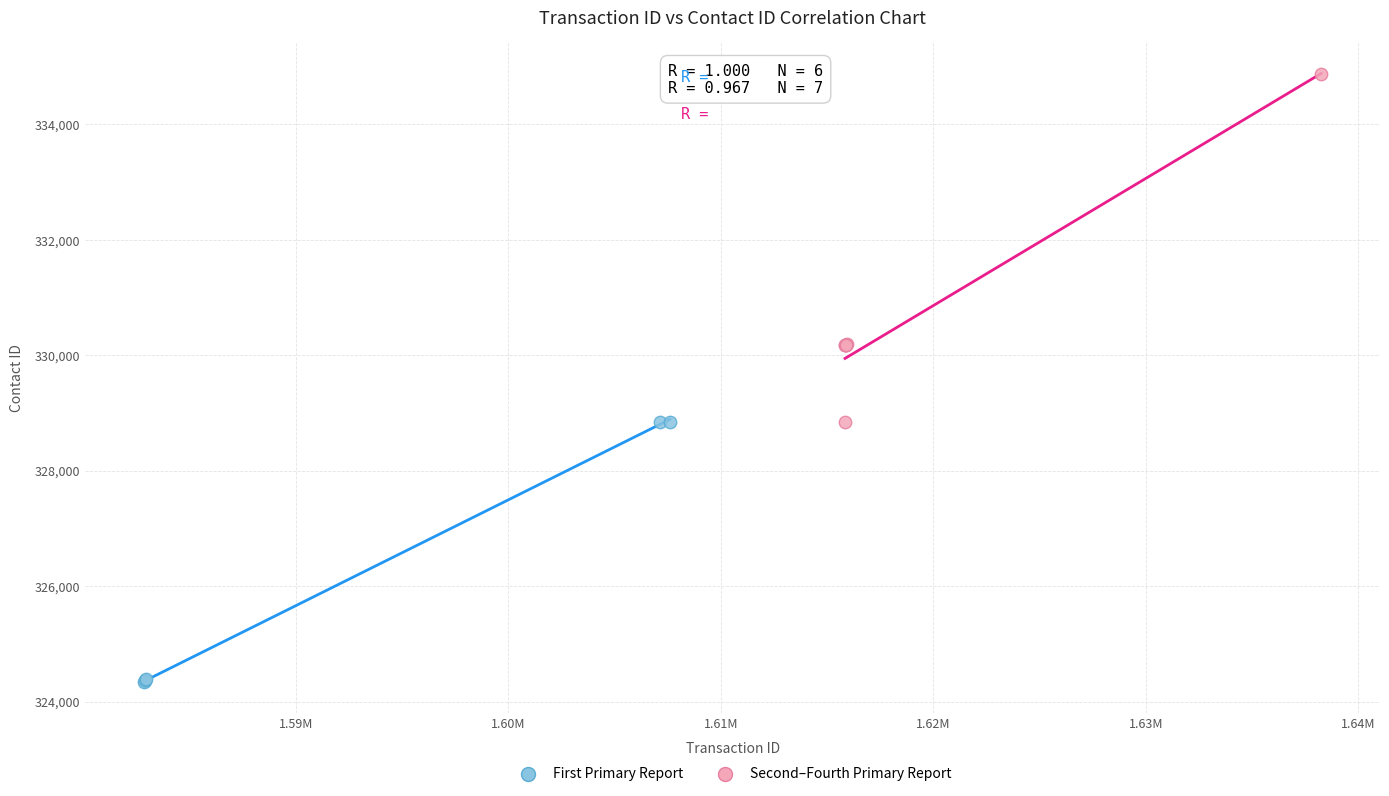

Which series has the widest spread of Y values?

Second–Fourth Primary Report